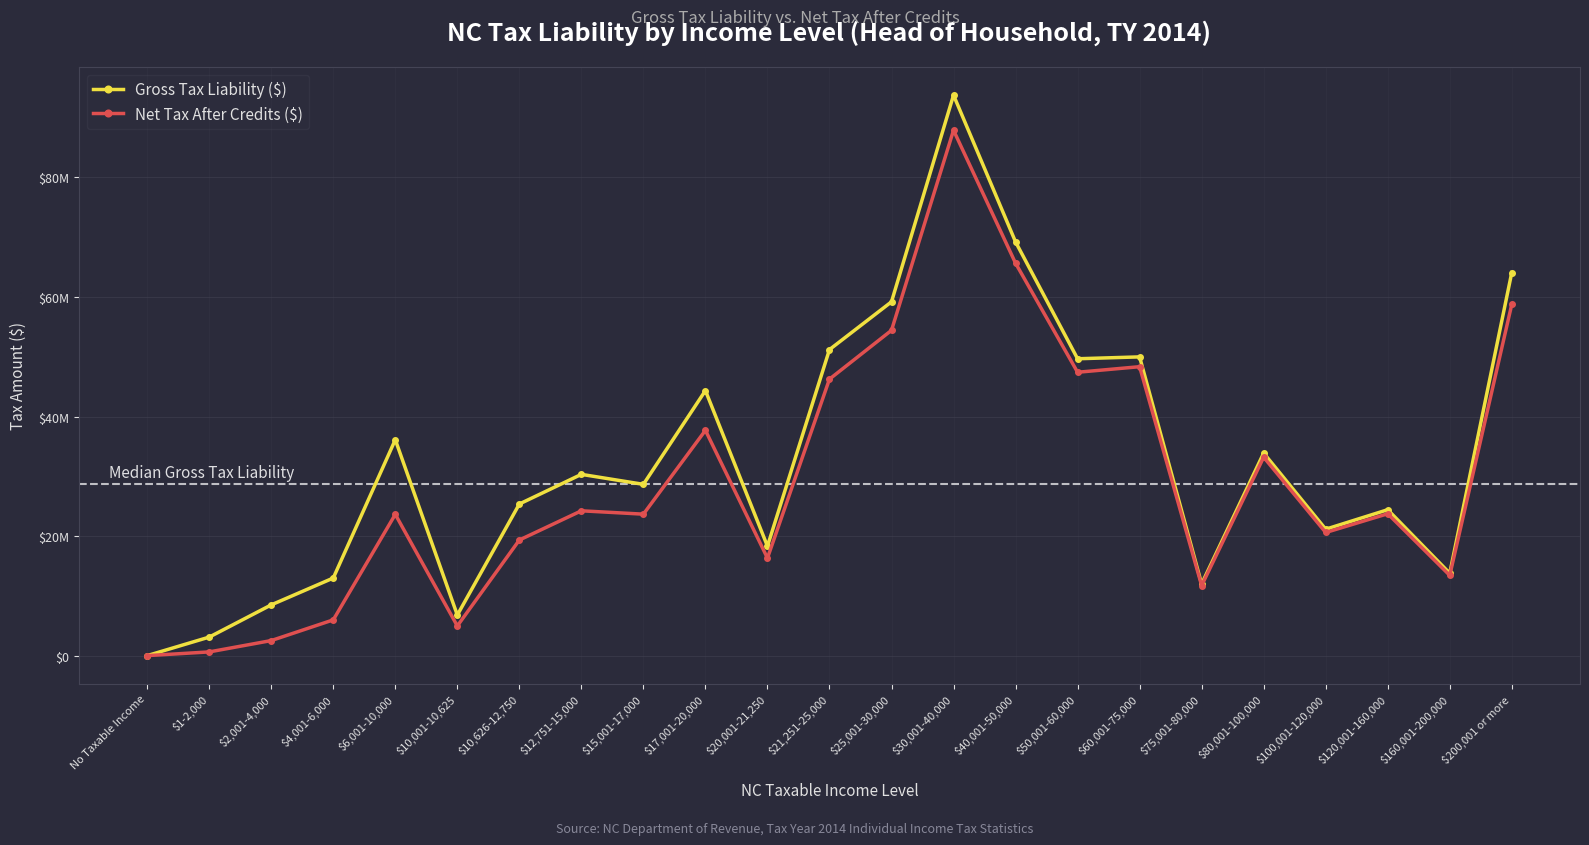

Is this an area chart (filled region under the line)?

No